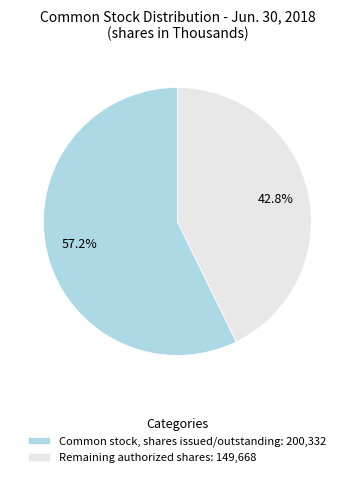

Approximately how many times larger is the value at Remaining authorized shares: 149,668 compared to Common stock, shares issued/outstanding: 200,332?

0.7